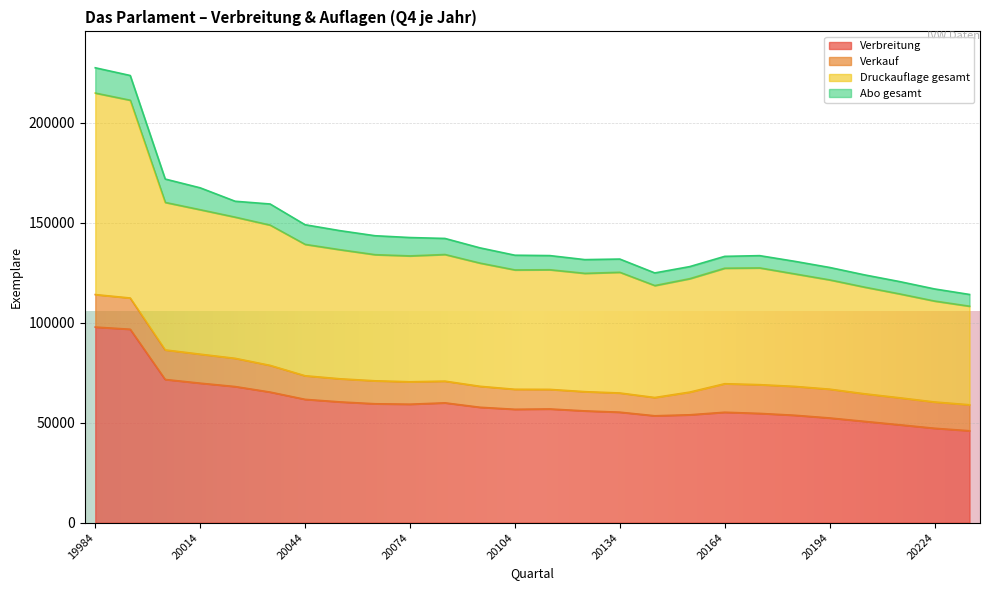

What is the total value across all series at 20044?

148969